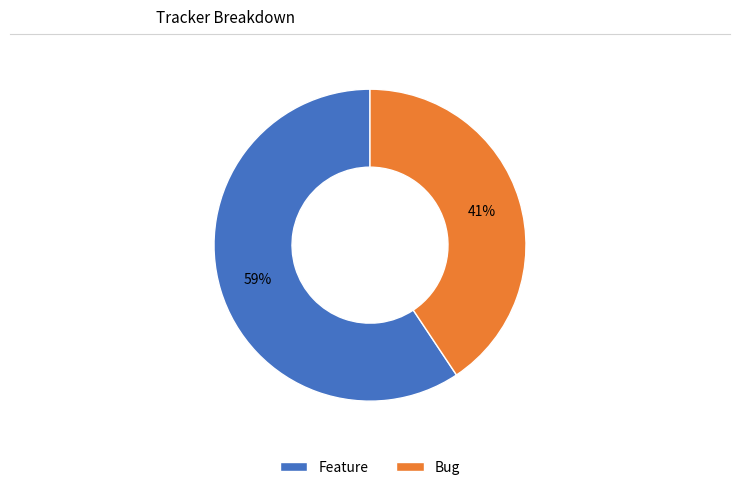

Between Feature and Bug, which is larger?

Feature